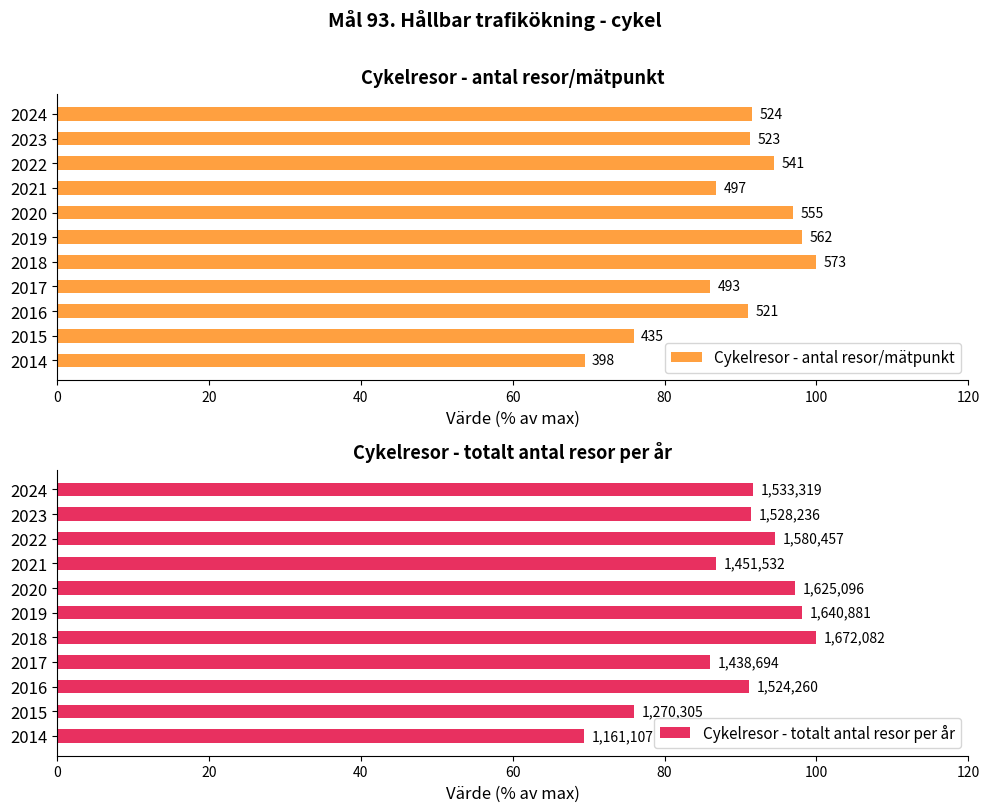

What is the value of the Cykelresor - antal resor/mätpunkt bar at the 6th from the left?

98.1